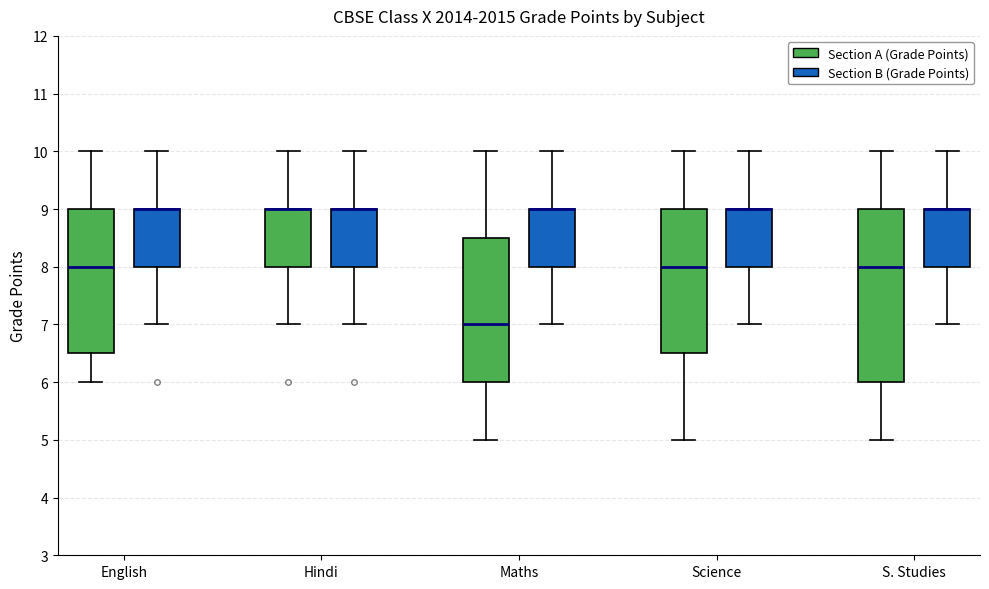

Comparing the boxes themselves (not the whiskers), which one is the tallest?

S. Studies (Section A (Grade Points))